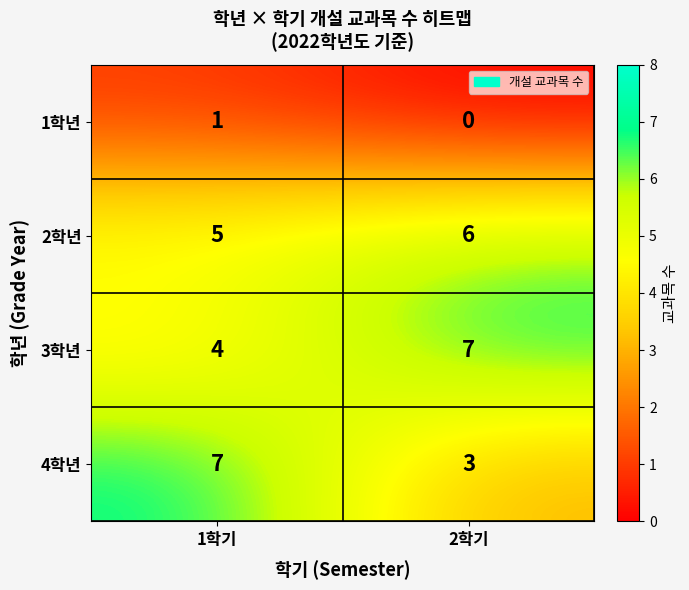

At which label does 2학년 reach its minimum?

1학기